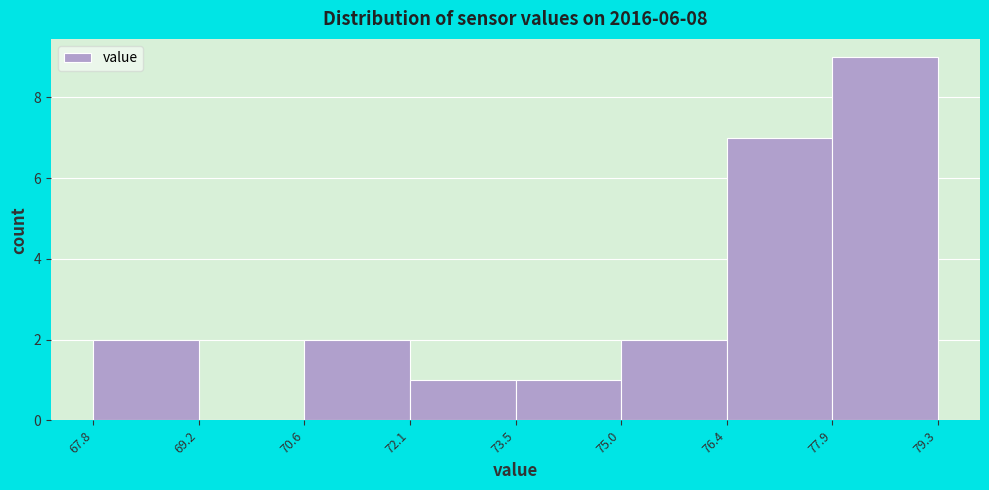

Reading left to right, transcribe this chart: for each bar, give the range it covers on the x-axis and its height. The values are not printed on the chart, so give them approximately, as read against the axis.

67.8 to 69.2: 2
69.2 to 70.6: 0
70.6 to 72.1: 2
72.1 to 73.5: 1
73.5 to 75.0: 1
75.0 to 76.4: 2
76.4 to 77.9: 7
77.9 to 79.3: 9